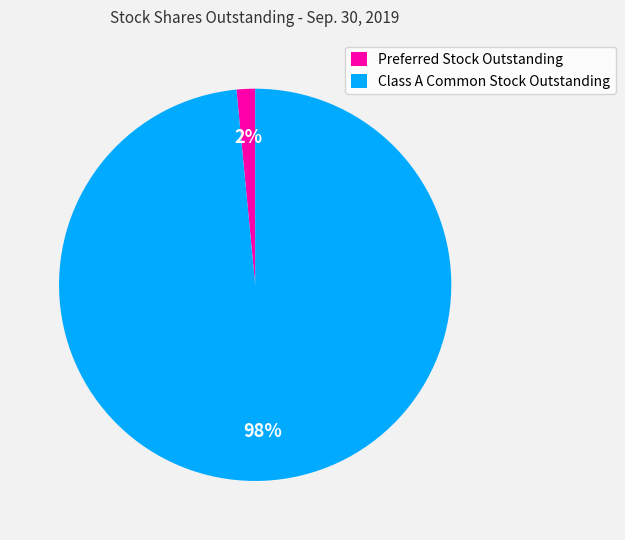

Which has a higher value, Preferred Stock Outstanding or Class A Common Stock Outstanding?

Class A Common Stock Outstanding